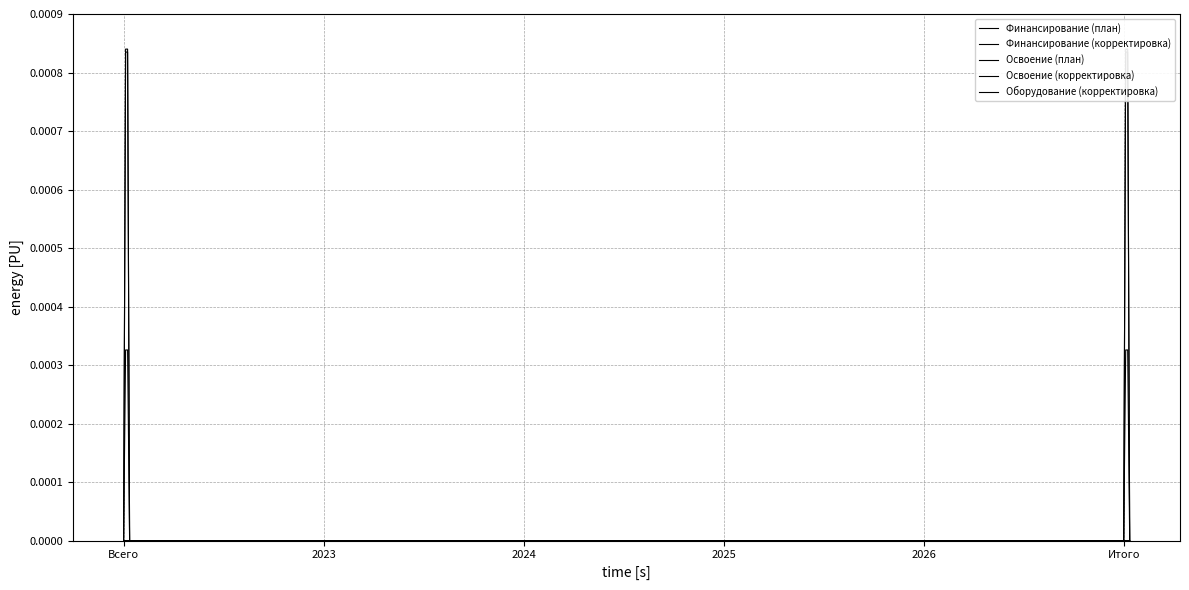

How many Оборудование (корректировка) values are between 0 and 1?

24